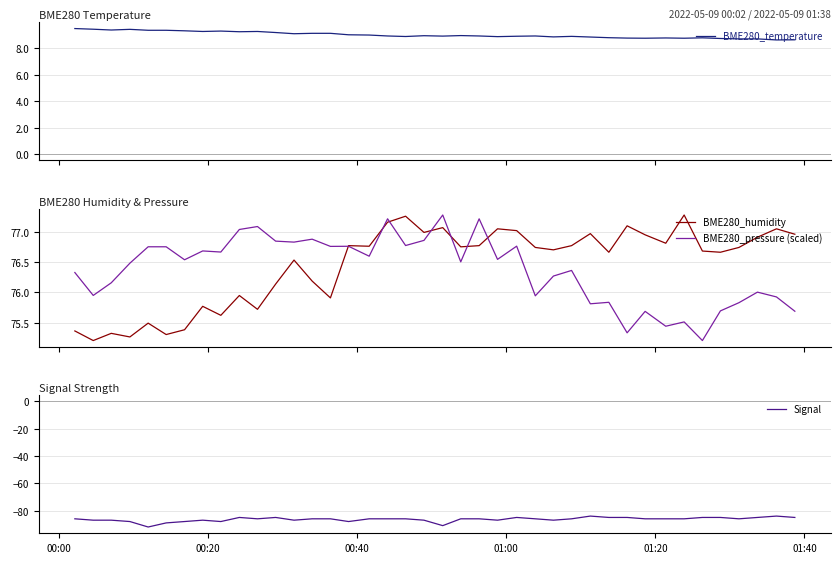

How many data points does each series have?

40